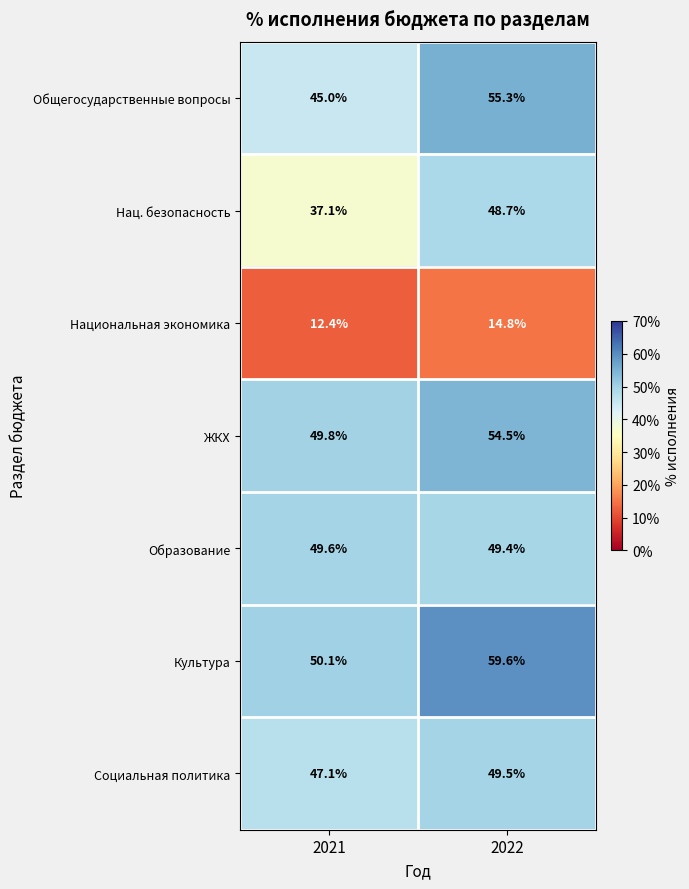

The value of Образование at 2021 is 17.6. True or false?

False